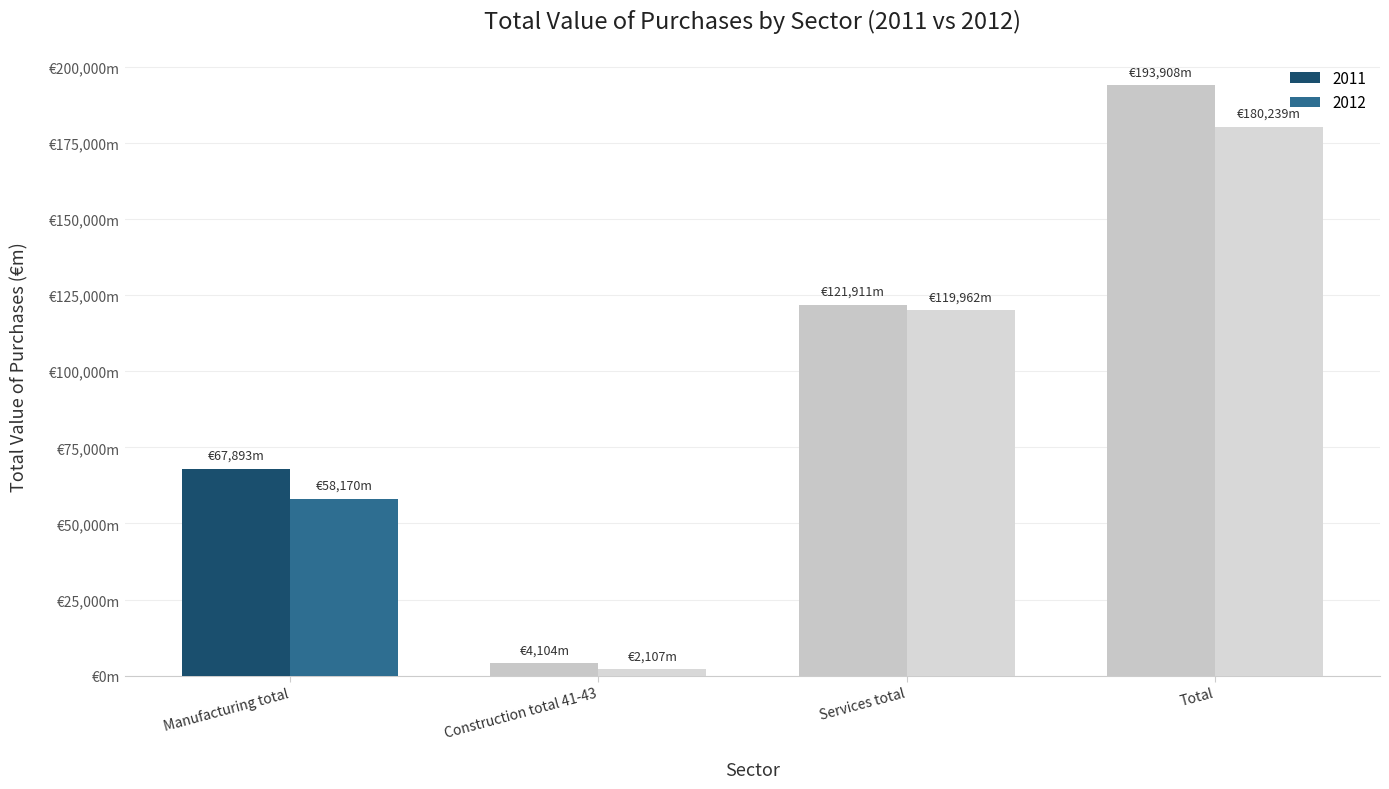

What is the difference between the second highest and minimum values in the 2012 series?

117855